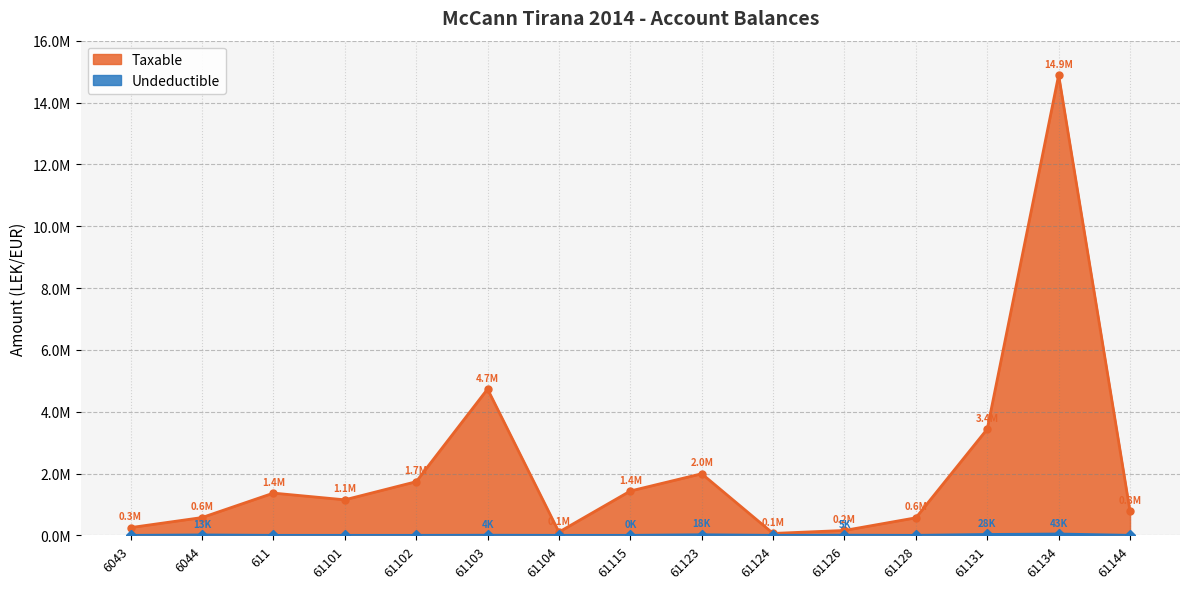

At 61103, list the series in order from smallest to largest.

Undeductible, Taxable